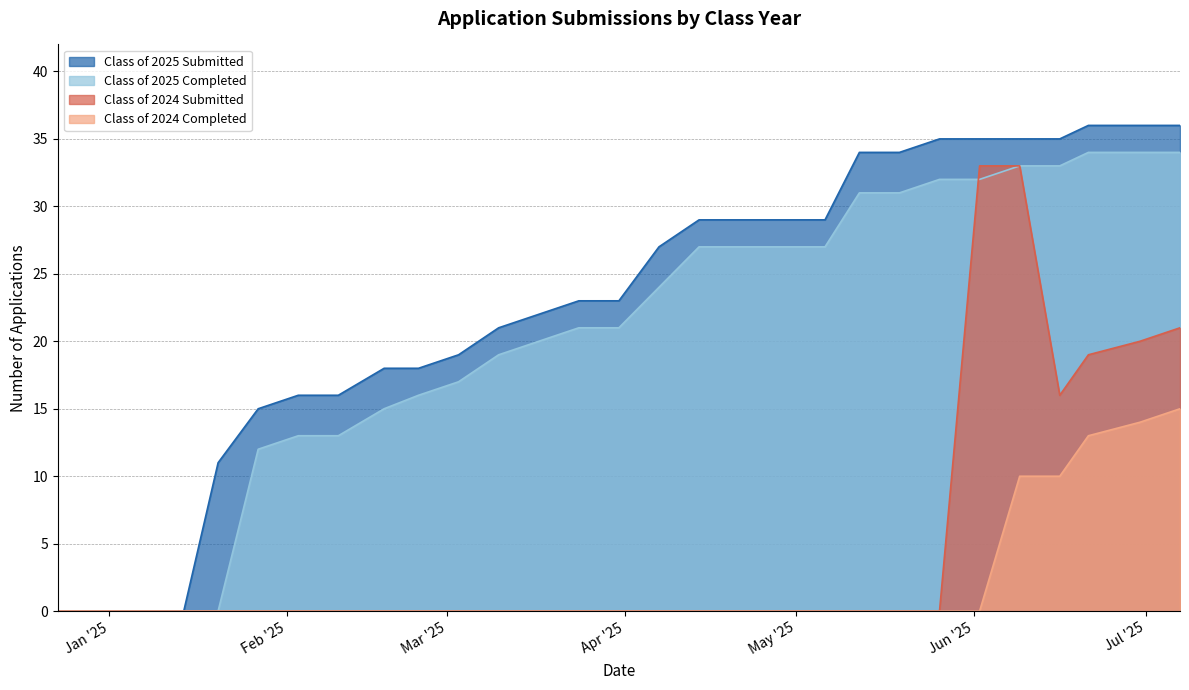

The Class of 2024 Submitted series shows 0 at 03/17/2025. True or false?

True